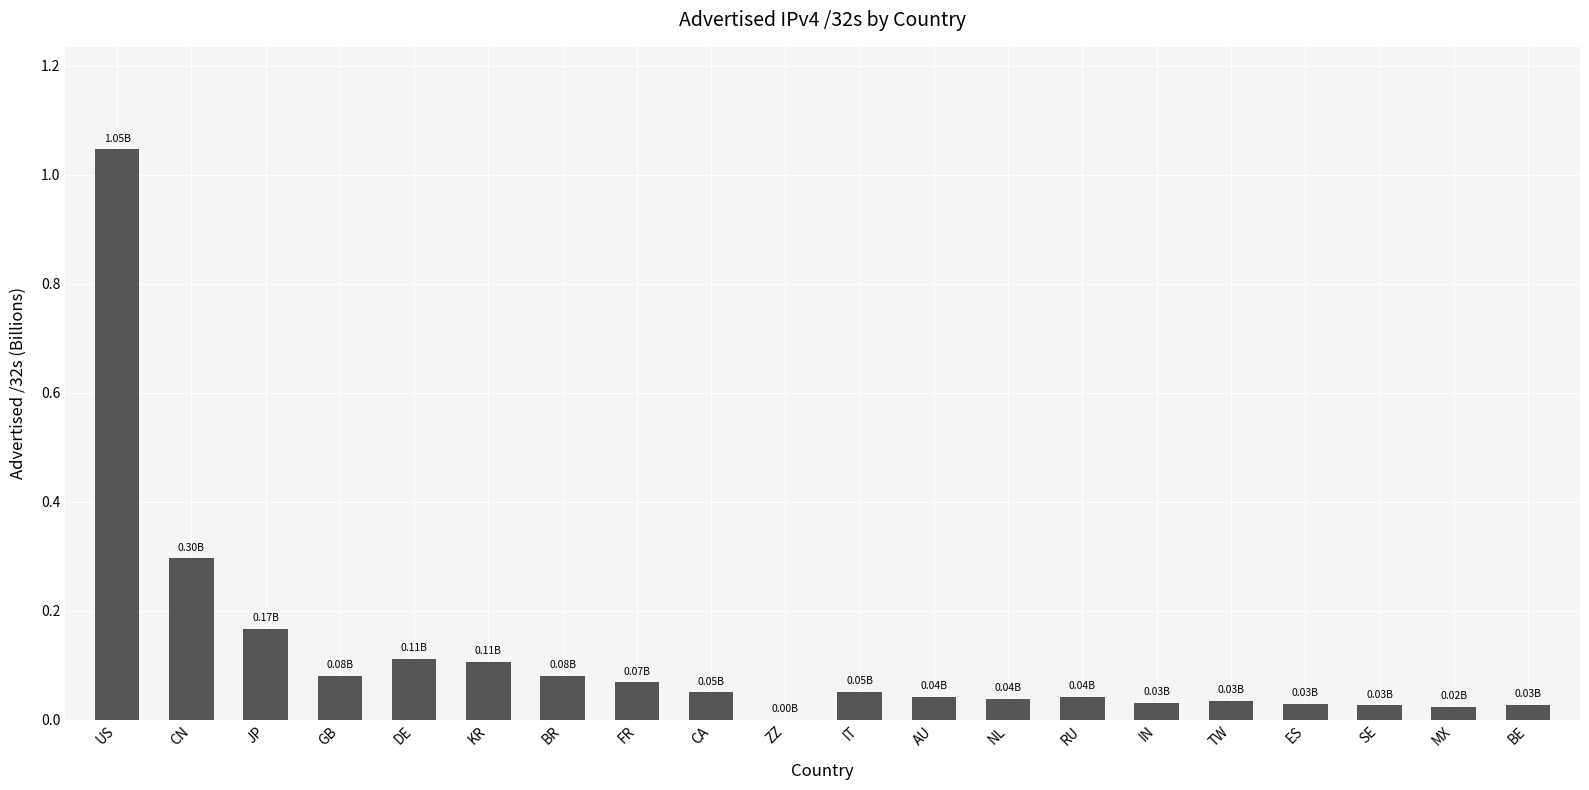

Where is the data nearest to the value 0?

ZZ